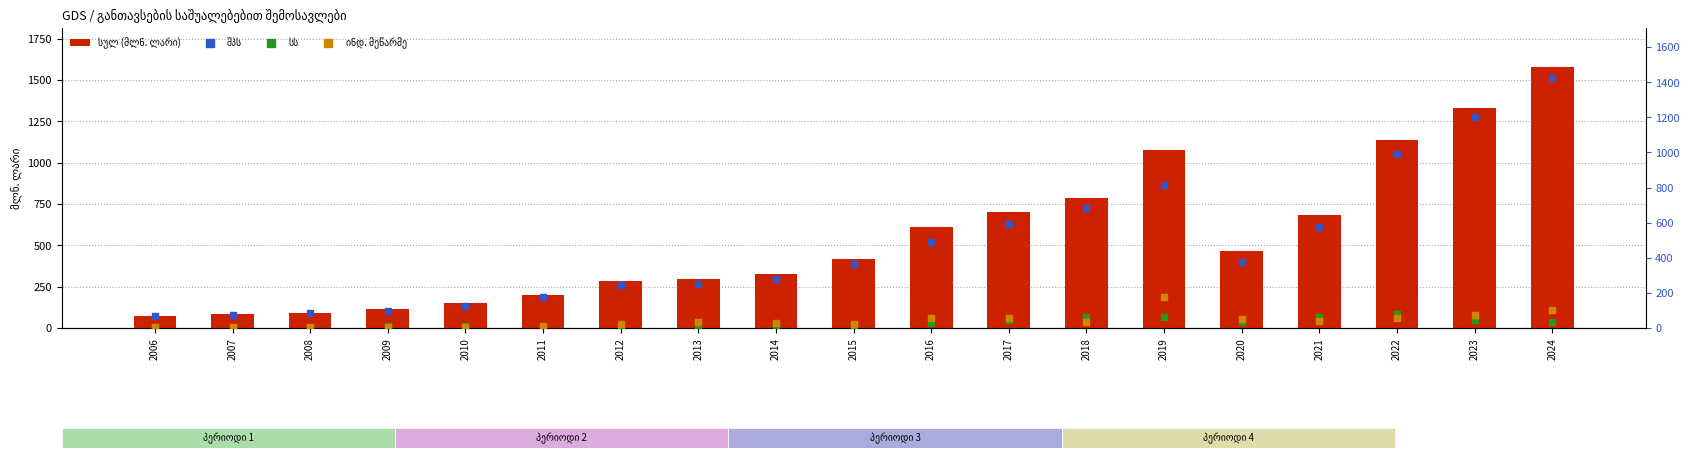

Which series has the largest total across all categories?

სულ (მლნ. ლარი)